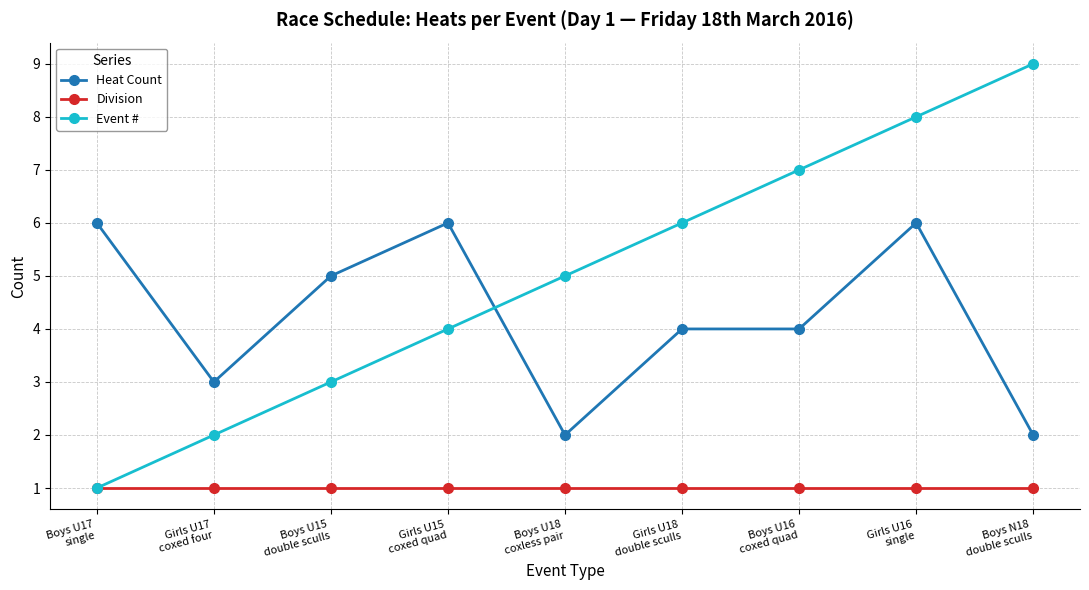

What is the lowest value of the Event # series?

1